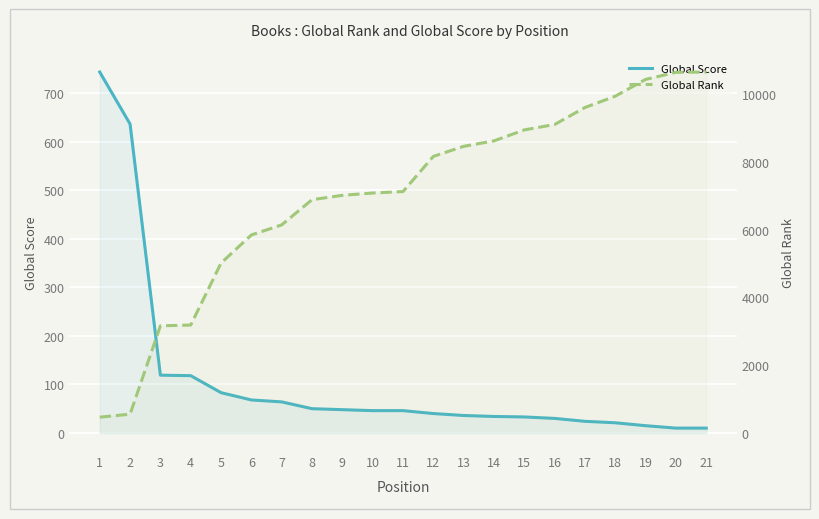

Which series ends up on top after the final intersection of Global Rank and Global Score?

Global Rank